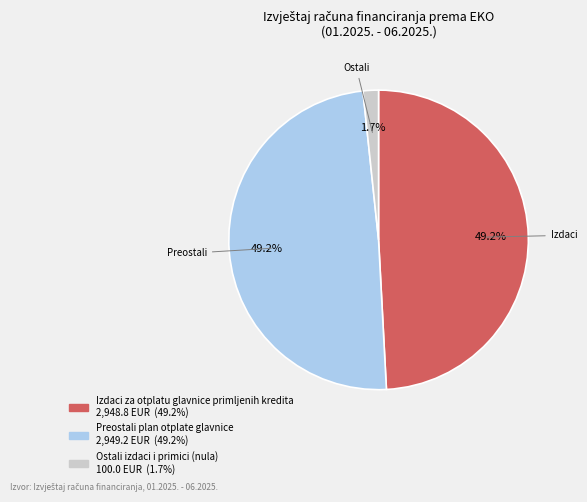

Is there any slice that represents more than half of the pie?

No